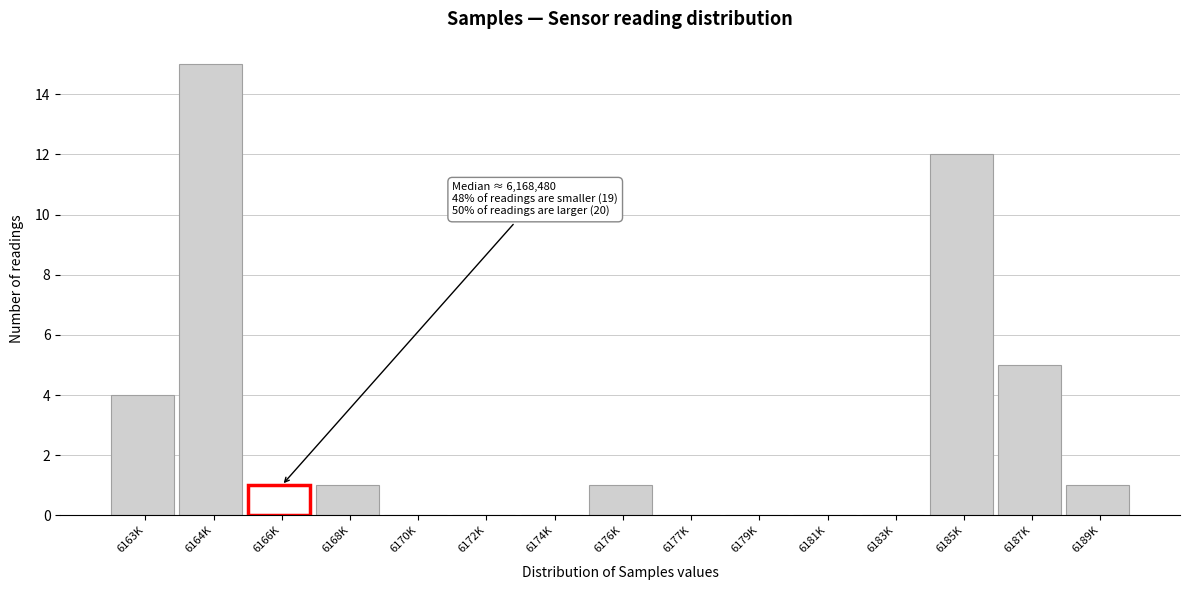

Reading right to left, list all the values displayed in this chart.

6189K=1	6187K=5	6185K=12	6183K=0	6181K=0	6179K=0	6177K=0	6176K=1	6174K=0	6172K=0	6170K=0	6168K=1	6166K=1	6164K=15	6163K=4